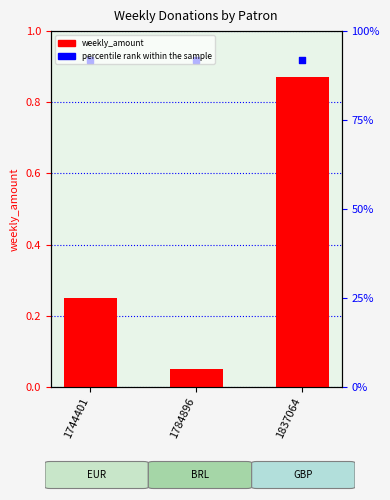

Which series has the largest Y range (max minus min)?

weekly_amount